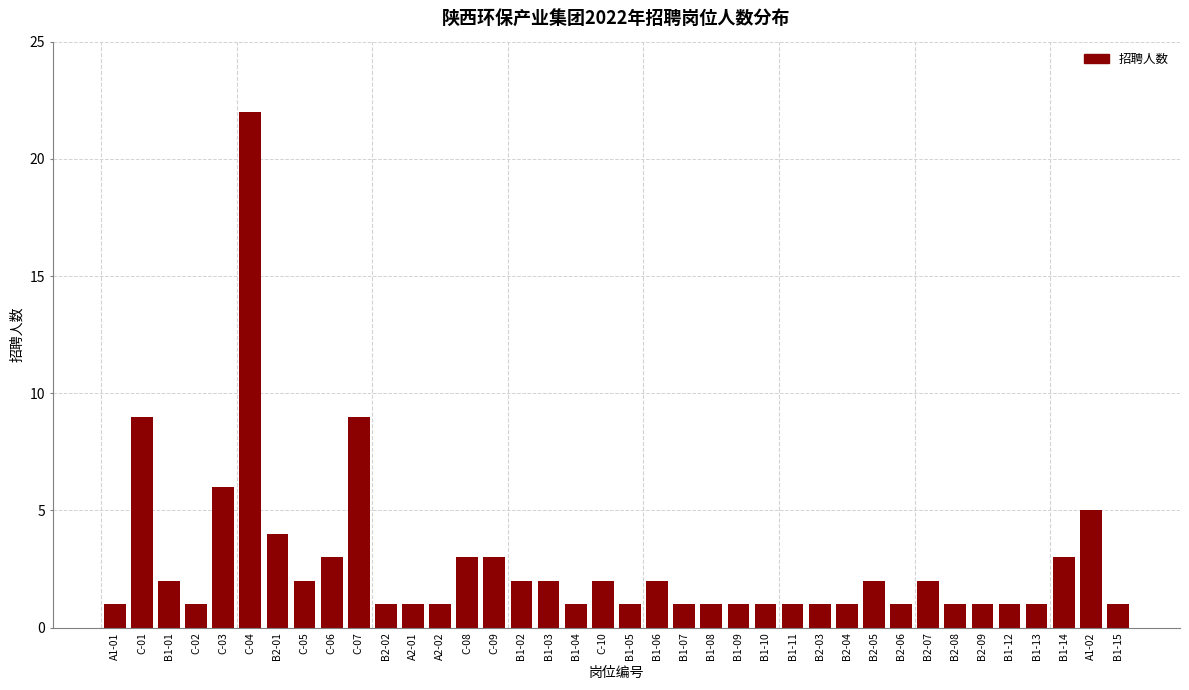

What is the label of the 25th bar from the left?

B1-10